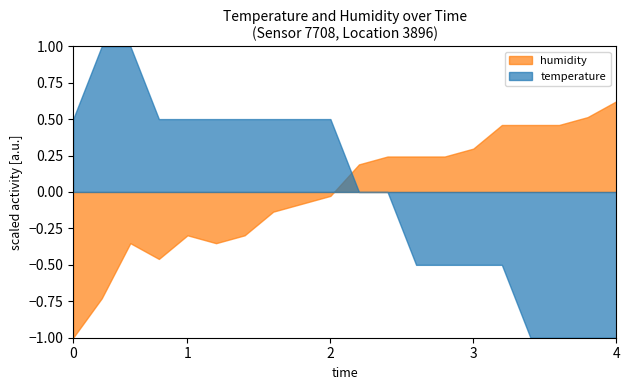

Rank the series by their maximum value, from lowest to highest.

humidity, temperature